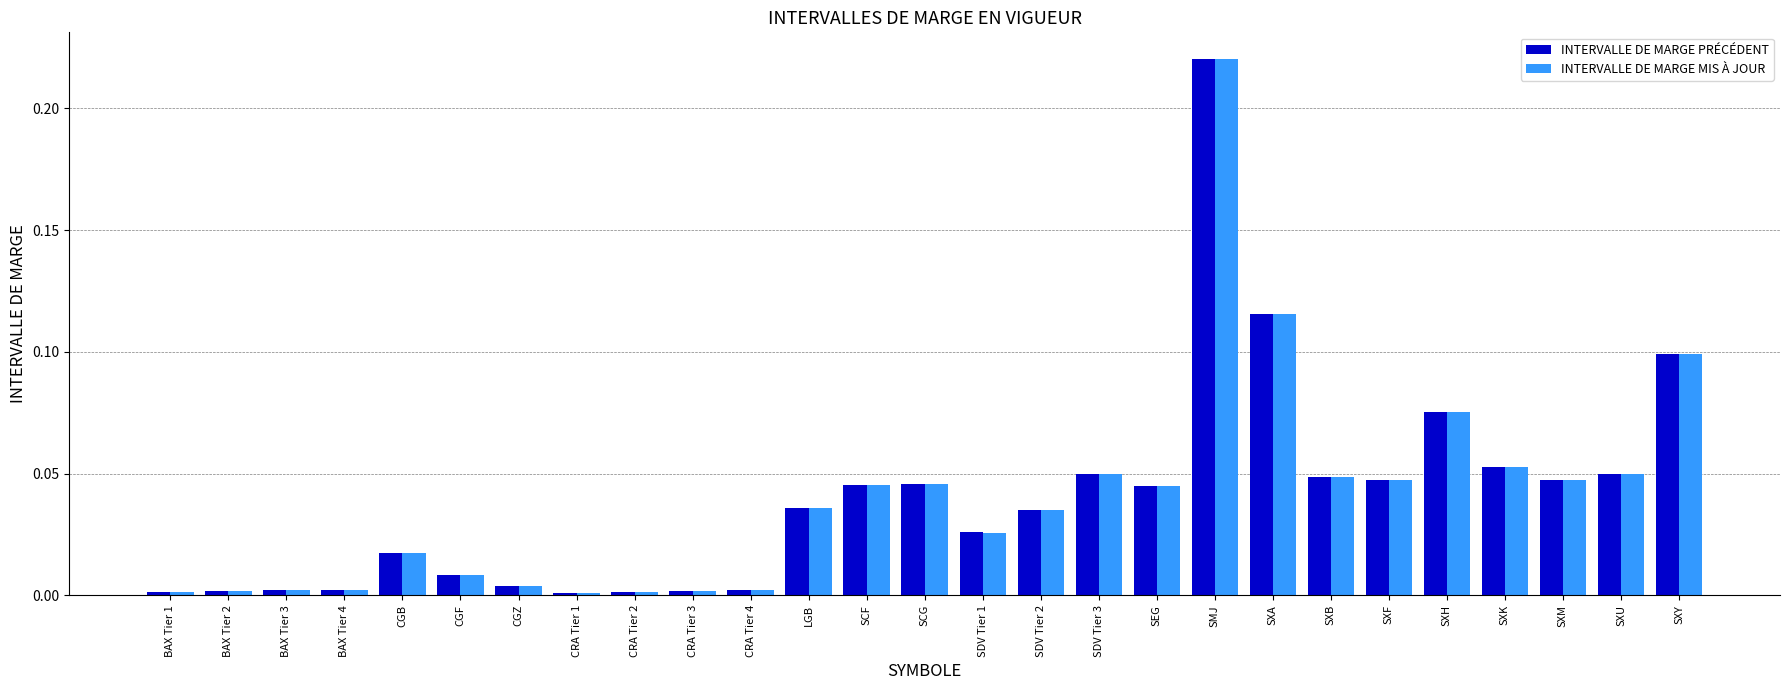

Is it true that INTERVALLE DE MARGE MIS À JOUR equals 0.0 at CGF?

True